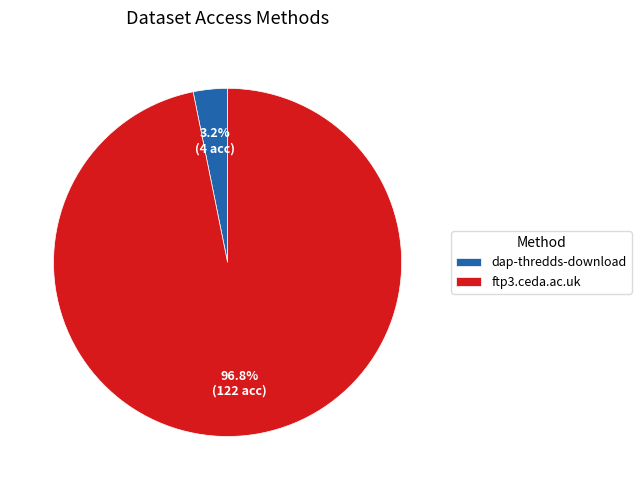

Rank the categories by value from highest to lowest.

ftp3.ceda.ac.uk, dap-thredds-download